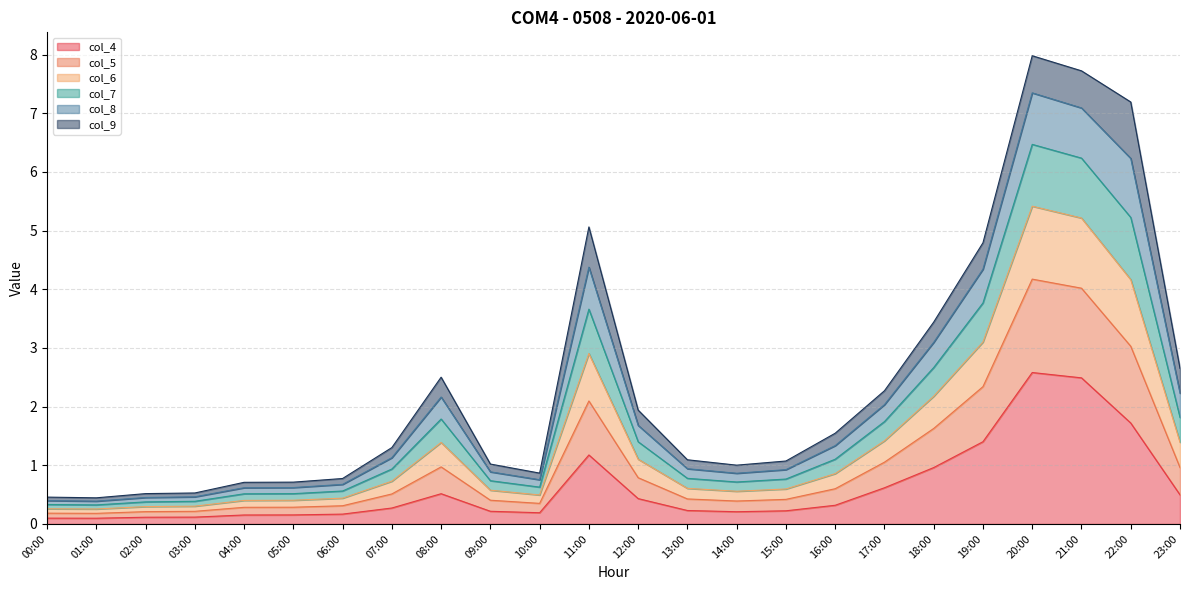

What is the approximate value of col_4 at 23:00?

0.5